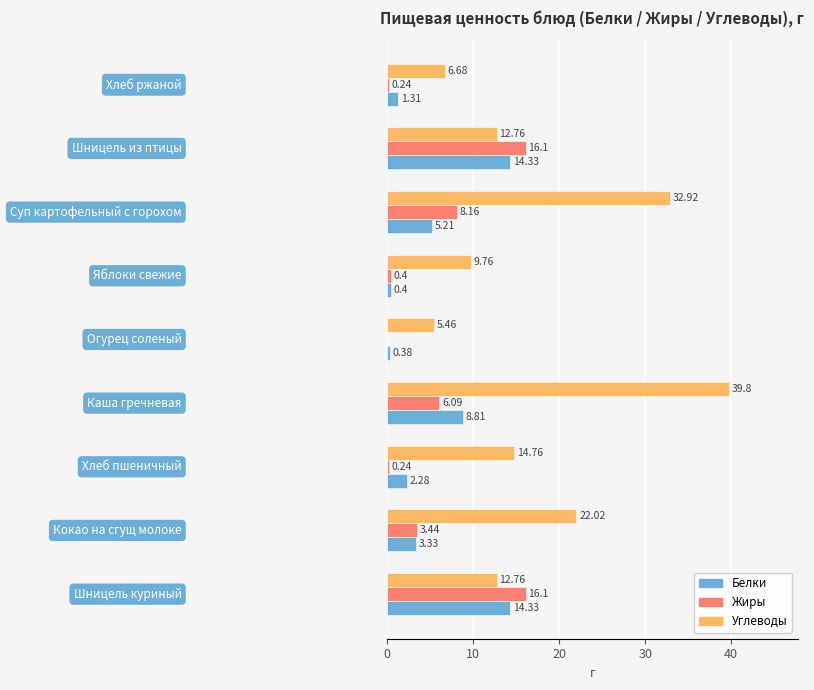

Which series has the largest total across all categories?

Углеводы